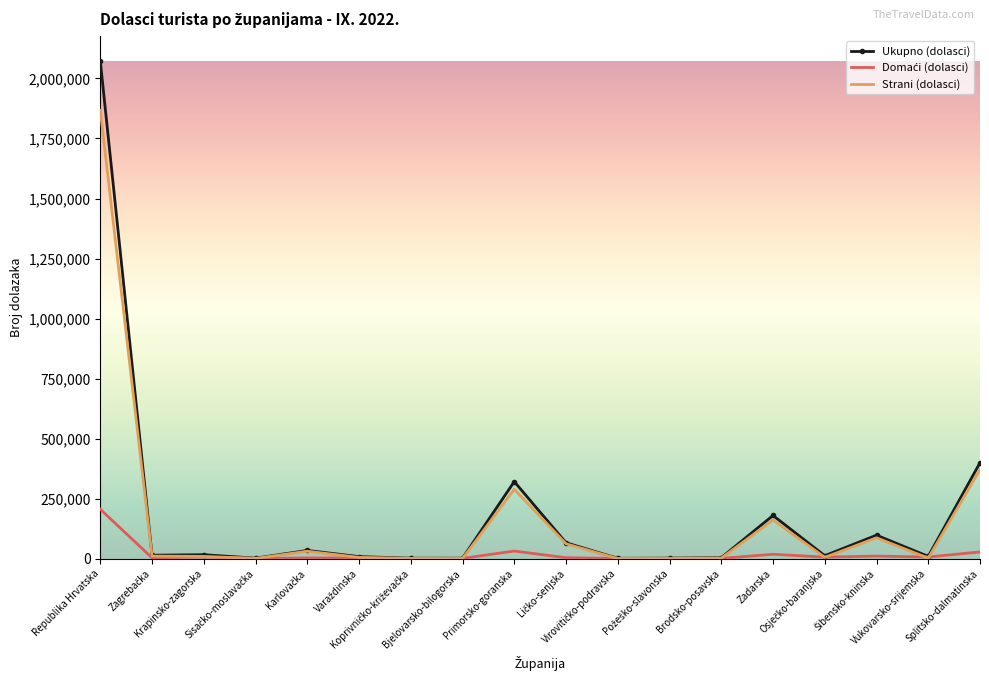

Which series has the largest total across all categories?

Ukupno (dolasci)